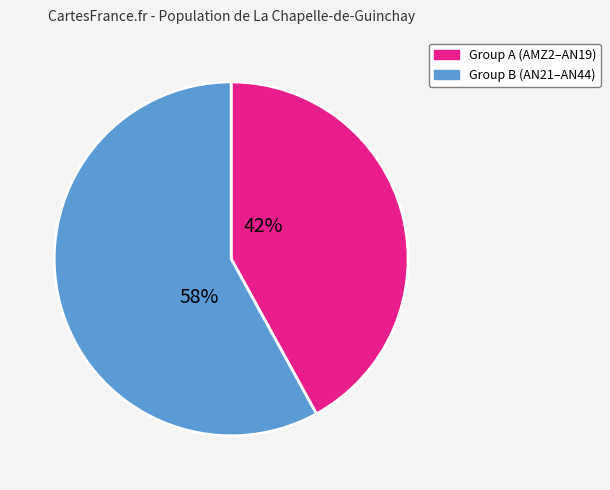

Is there a majority slice in this chart?

Yes